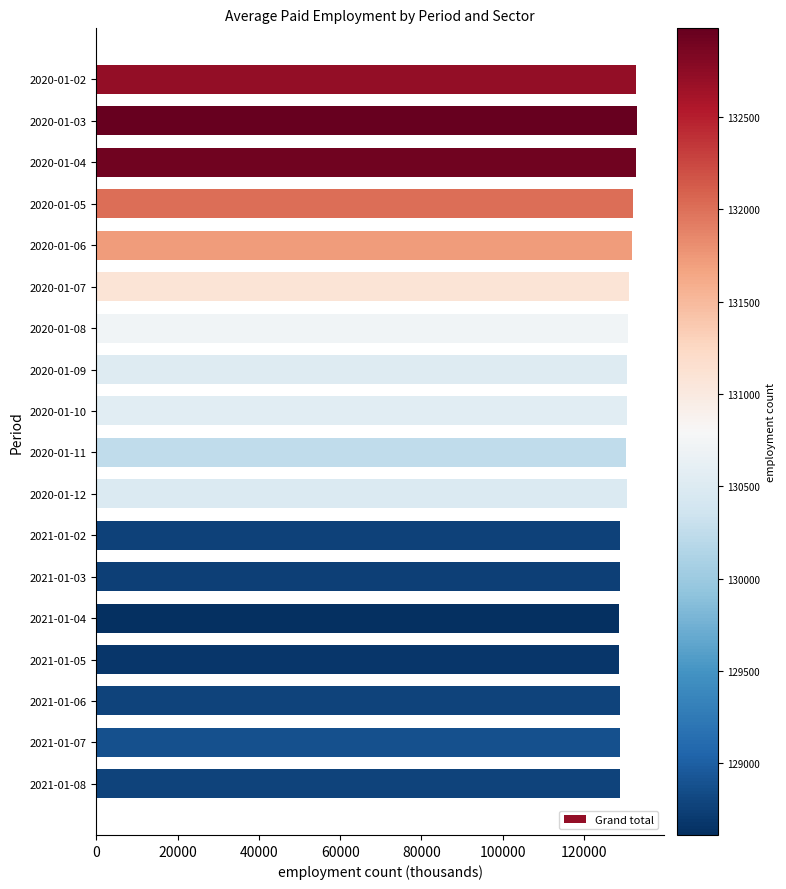

What is the difference between the second highest and second lowest values?

4249